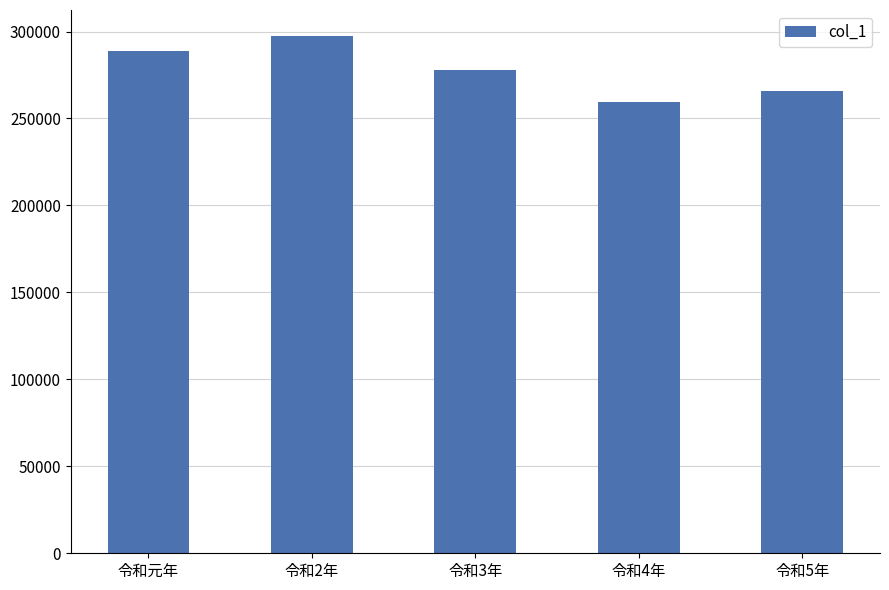

Approximately how many times larger is the value at 令和2年 compared to 令和4年?

1.1